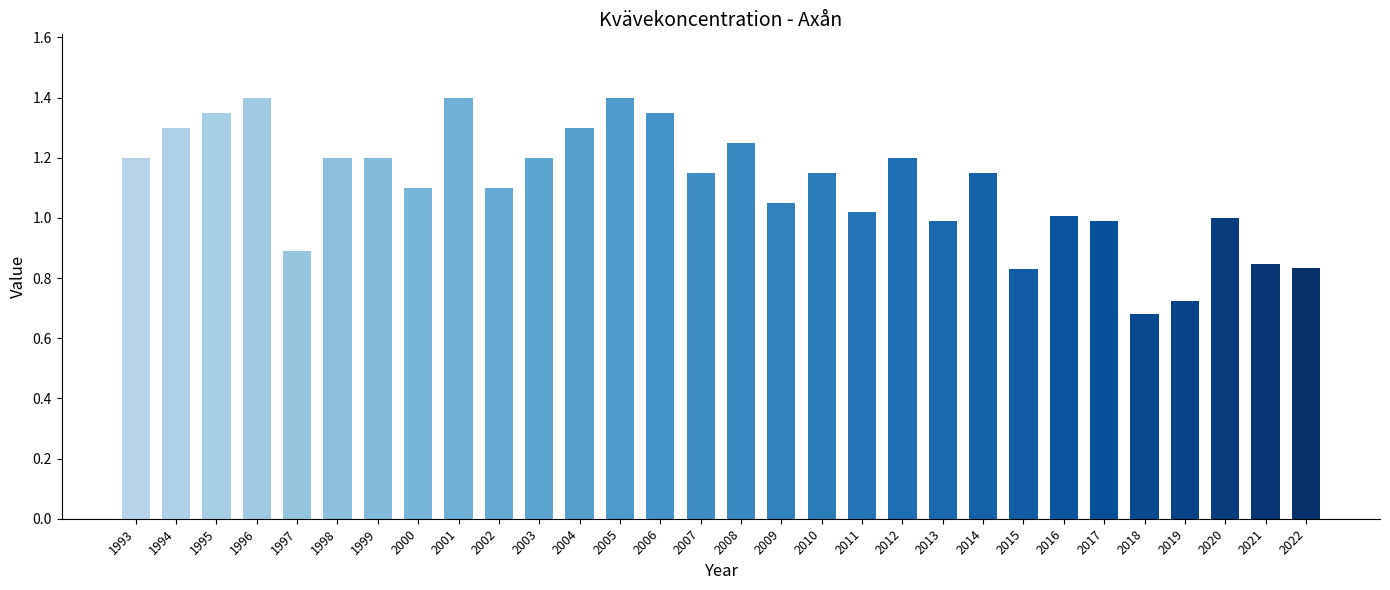

What is the sum of the values at 1994 and 2009?

2.4